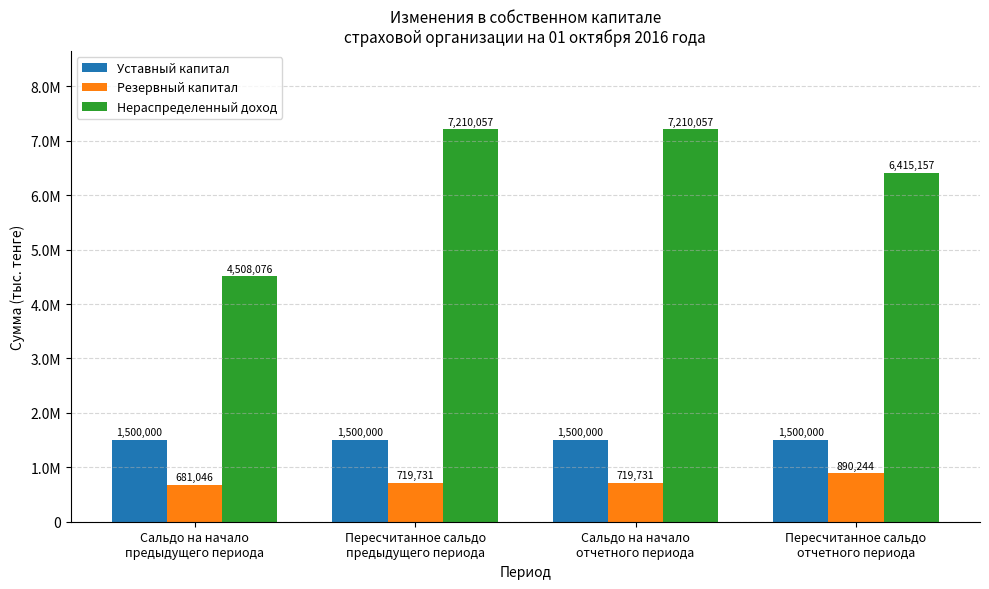

Does the chart contain stacked bars?

No